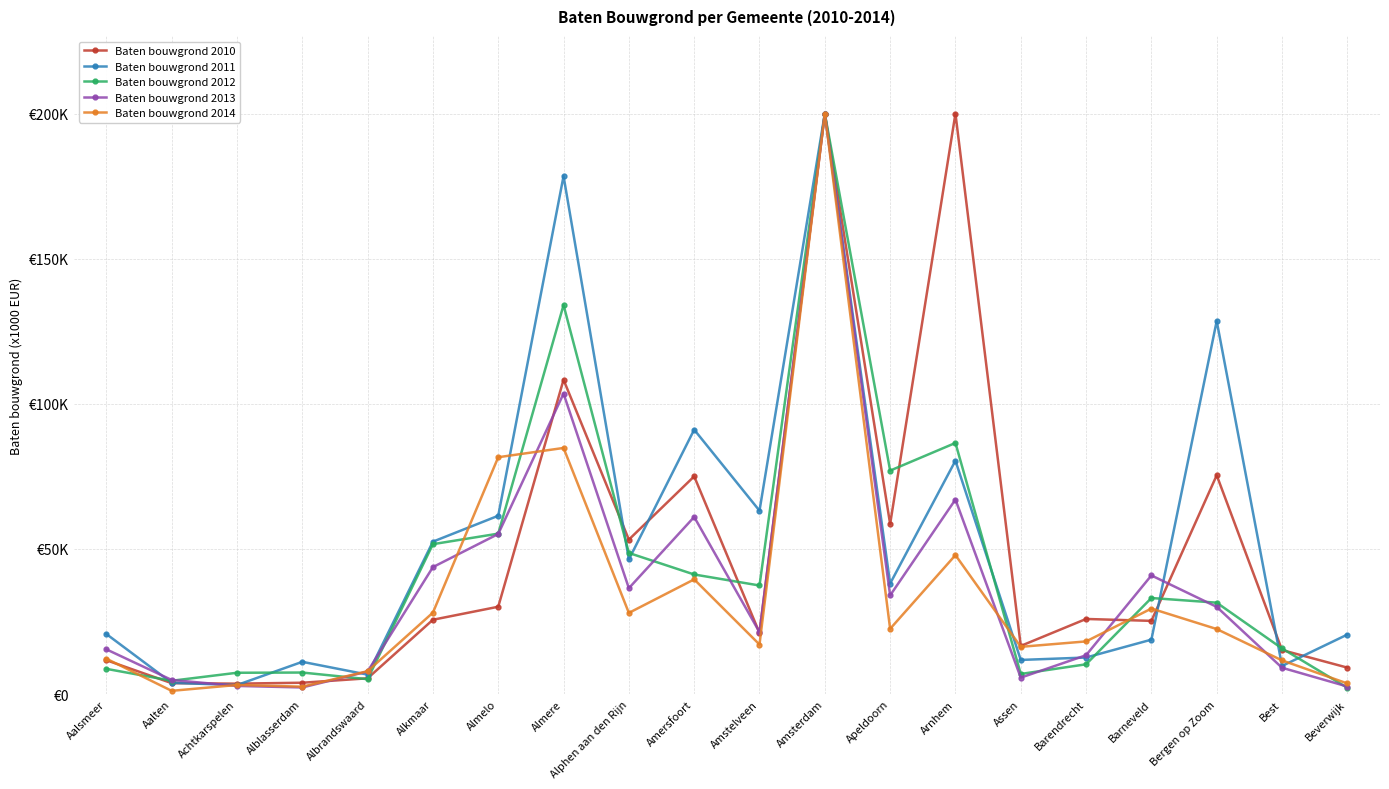

True or false: Baten bouwgrond 2014 and Baten bouwgrond 2011 intersect in this chart.

True